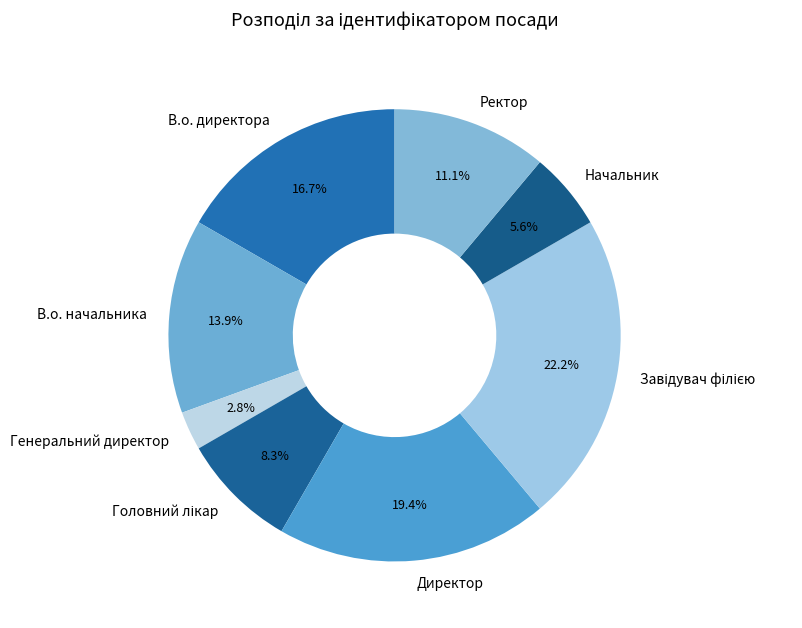

What is the ratio of the value at В.о. директора to the value at Начальник?

3.0